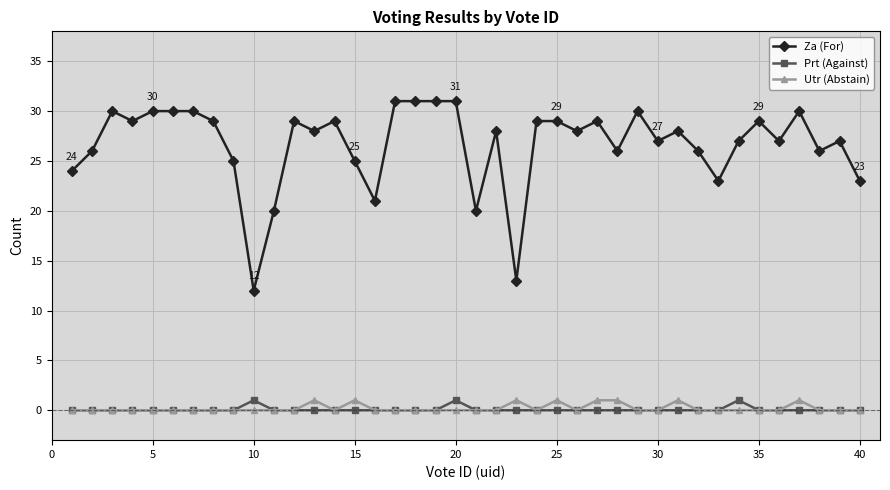

True or false: Prt (Against) has more than 1 interior local peaks.

True